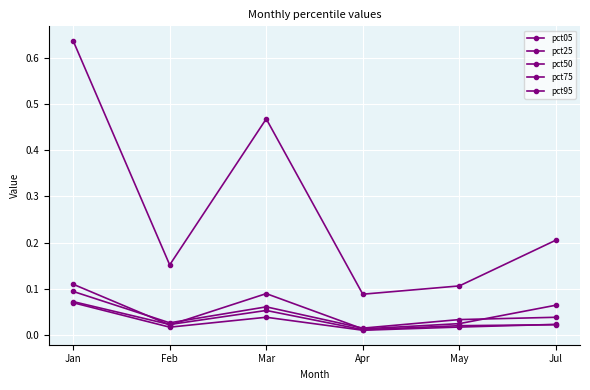

What is the label of the 4th point from the right?

Mar